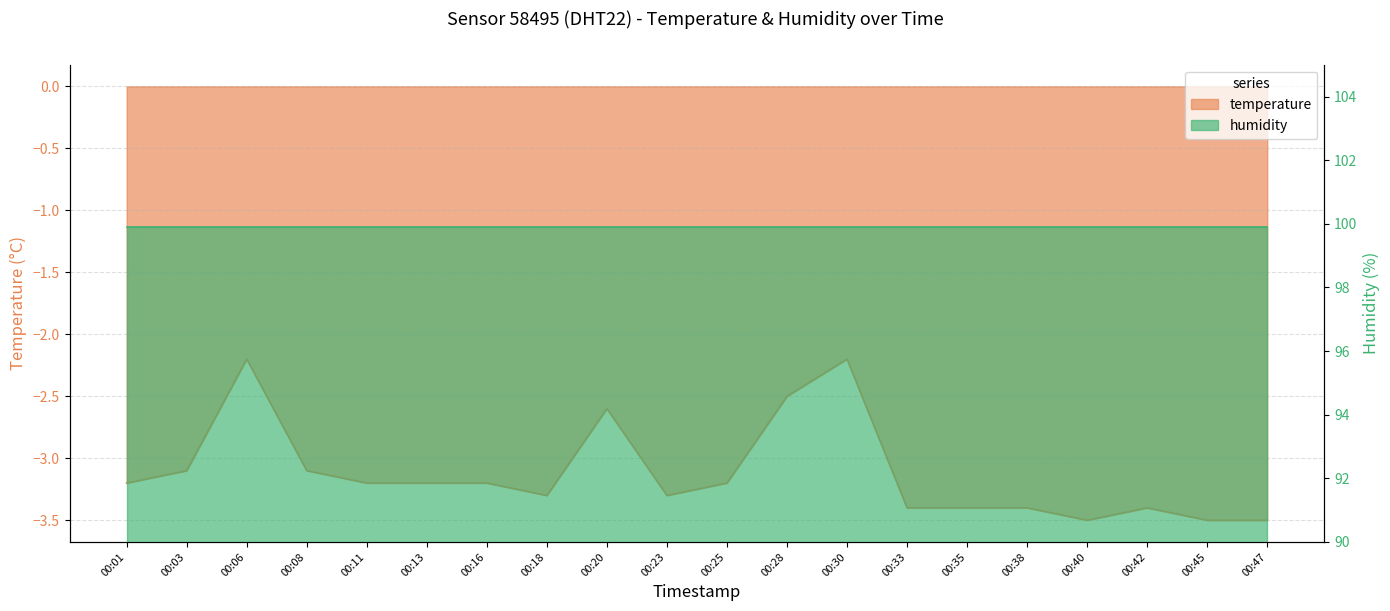

The chart shows a value of -3.1 at 00:08. True or false?

True